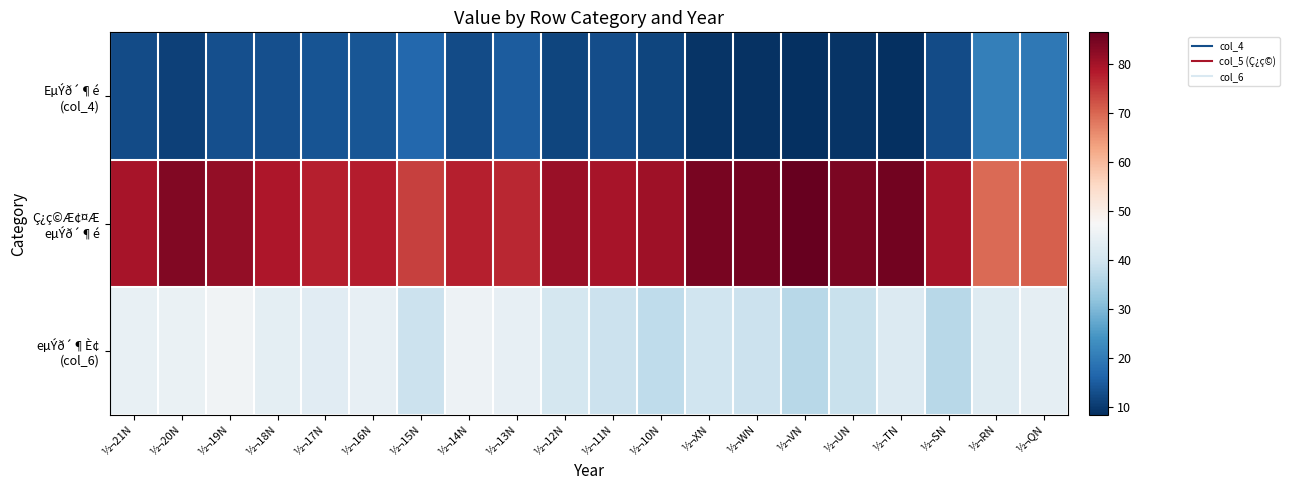

At how many categories does at least one series exceed 68?

20